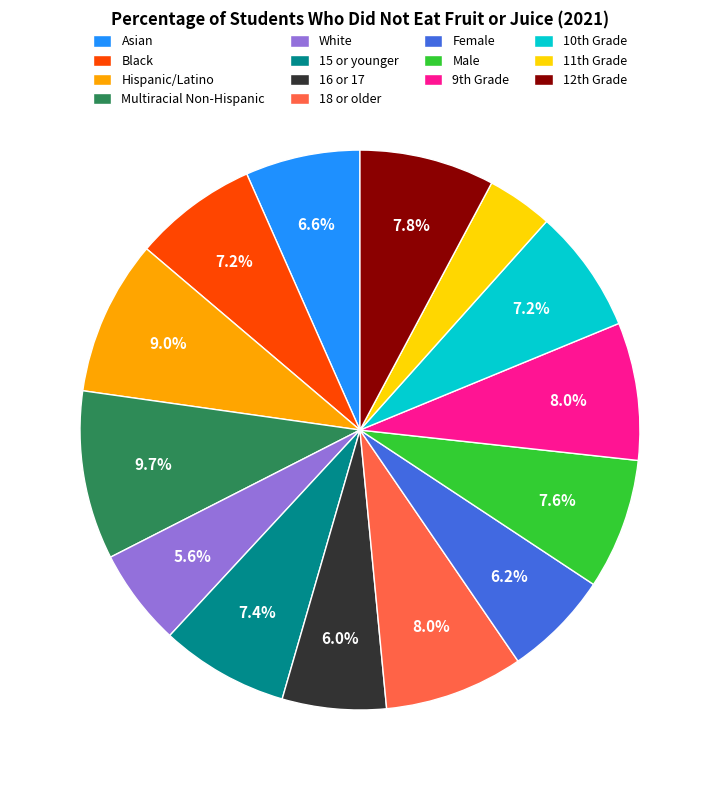

To the nearest percent, what is the difference between the largest and smallest slice percentages?

6%